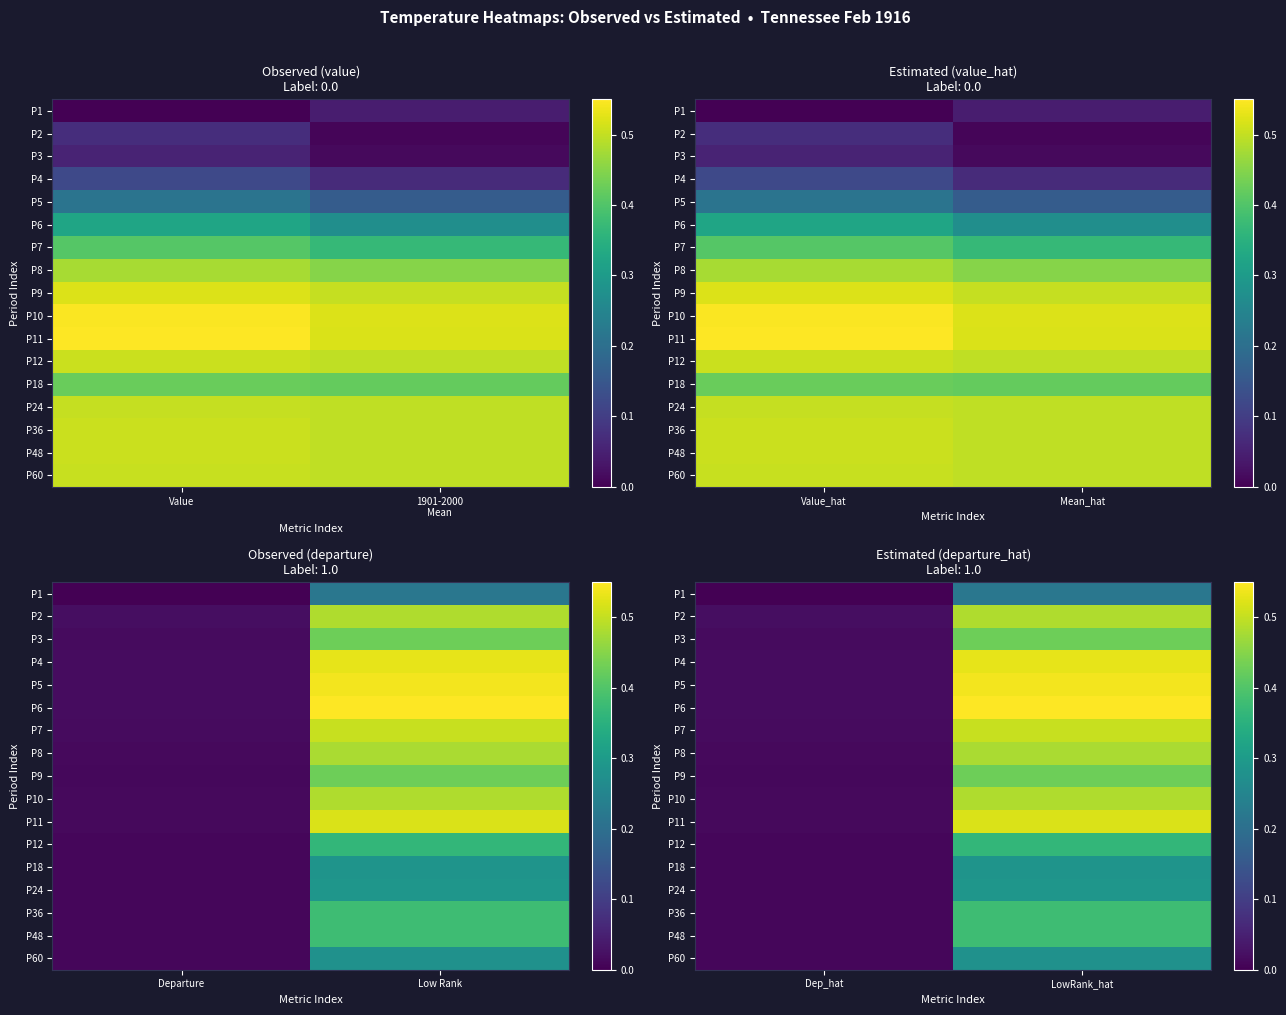

At how many categories does at least one series exceed 0?

2